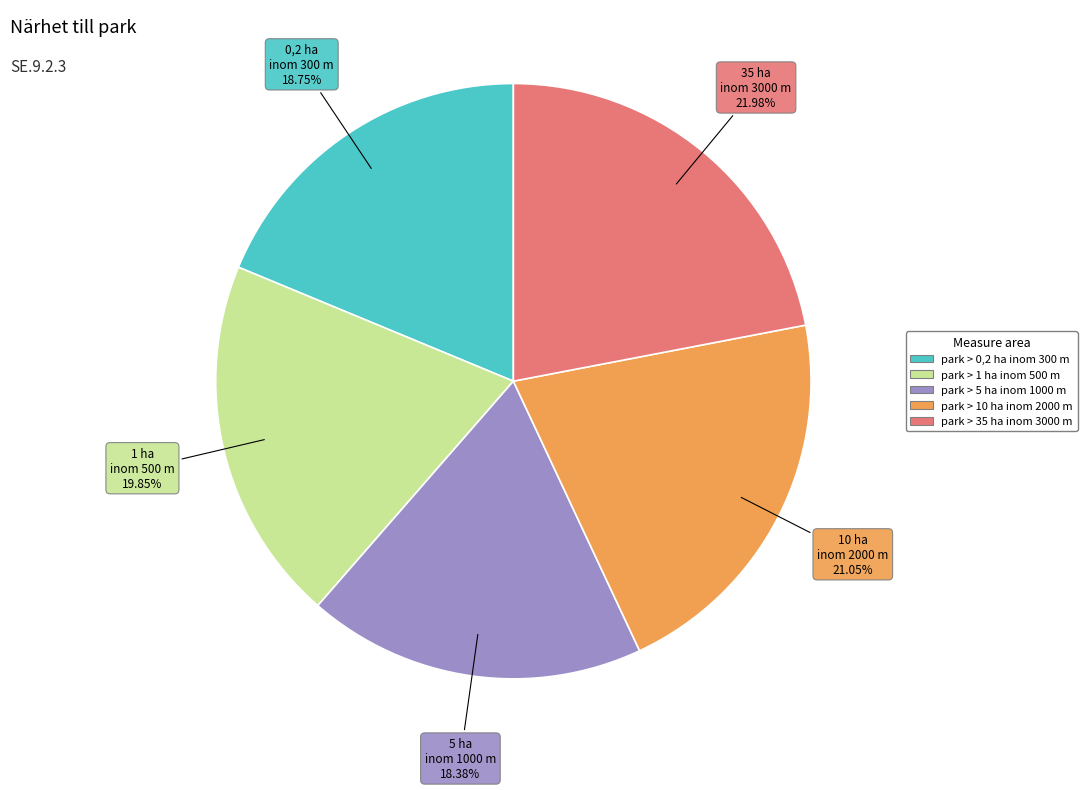

To the nearest percent, what is the combined percentage of park > 10 ha inom 2000 m and park > 35 ha inom 3000 m?

43%